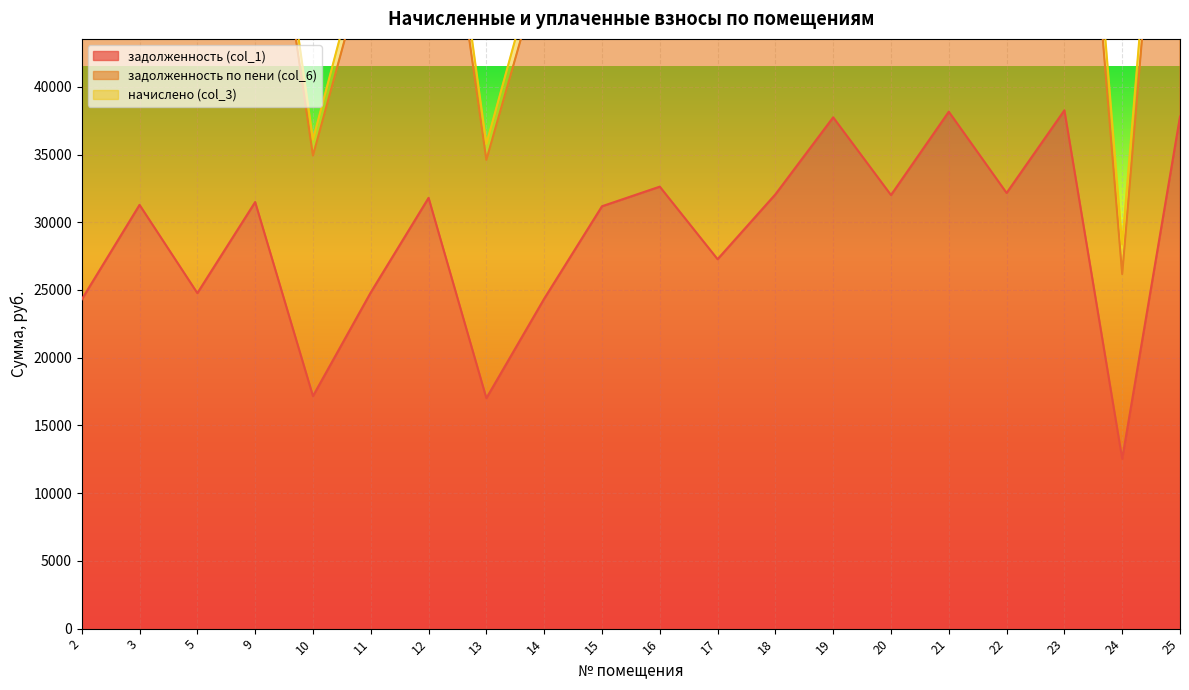

What is the difference between the maximum and minimum values in the задолженность по пени (col_6) series?

52103.3